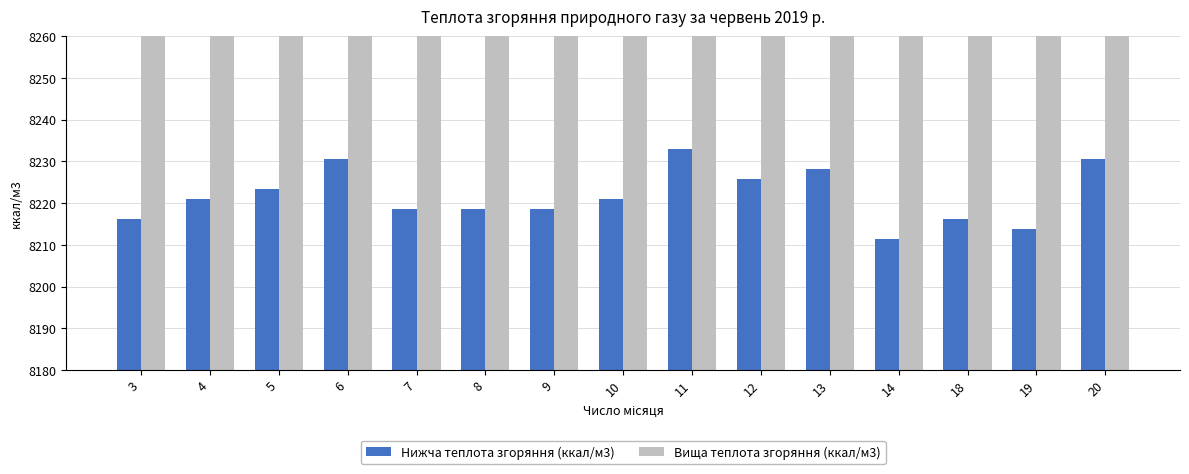

What is the smallest value displayed?

8211.5